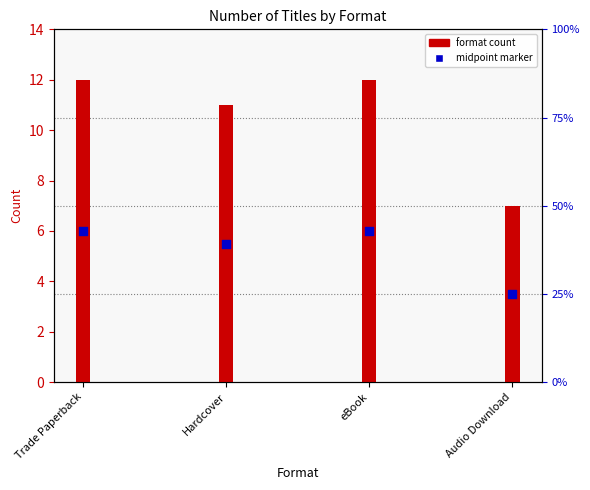

What is the ratio of the value at Audio Download to the value at eBook?

0.6